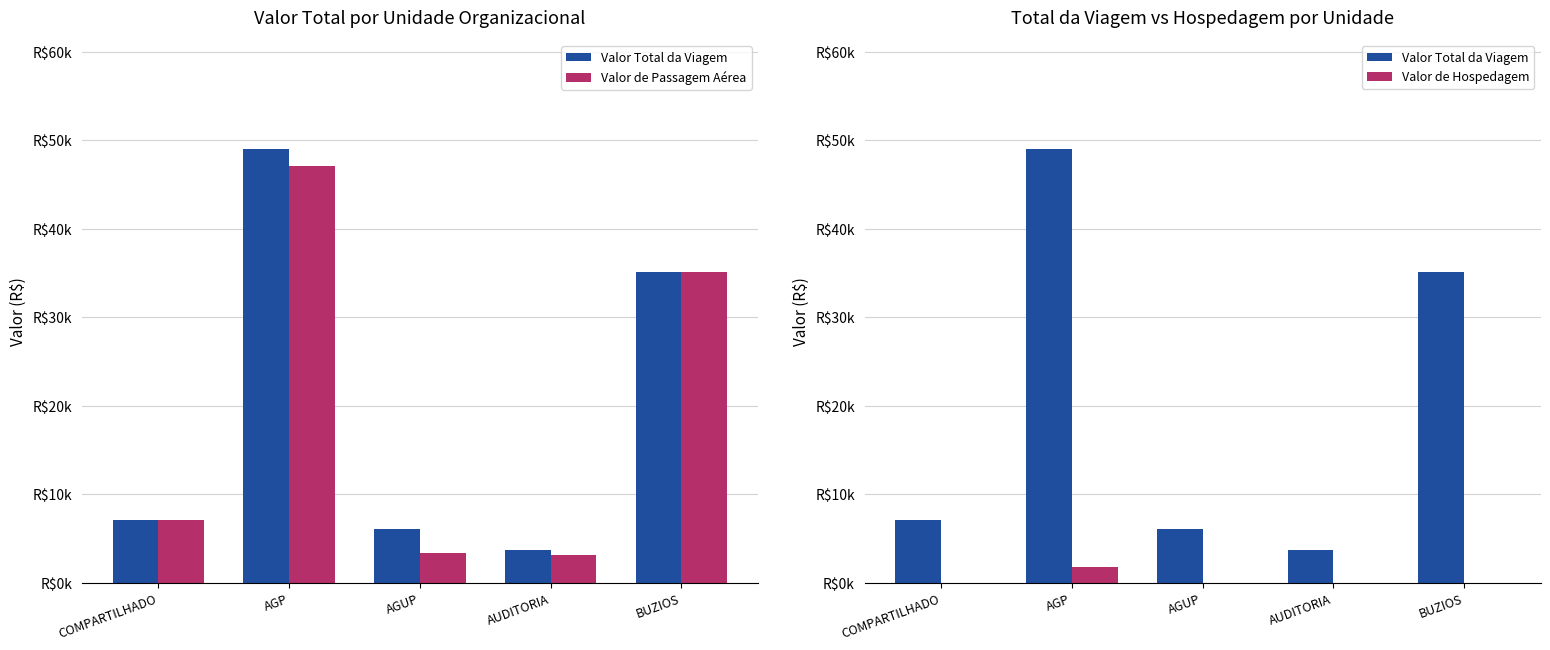

Rank the series at AGUP from highest to lowest value.

Valor Total da Viagem, Valor de Passagem Aérea, Valor de Hospedagem